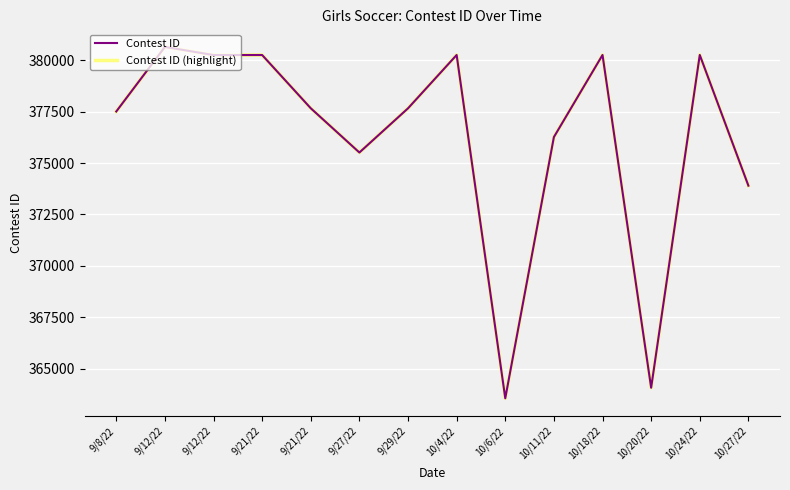

Does the chart have visible grid lines?

Yes